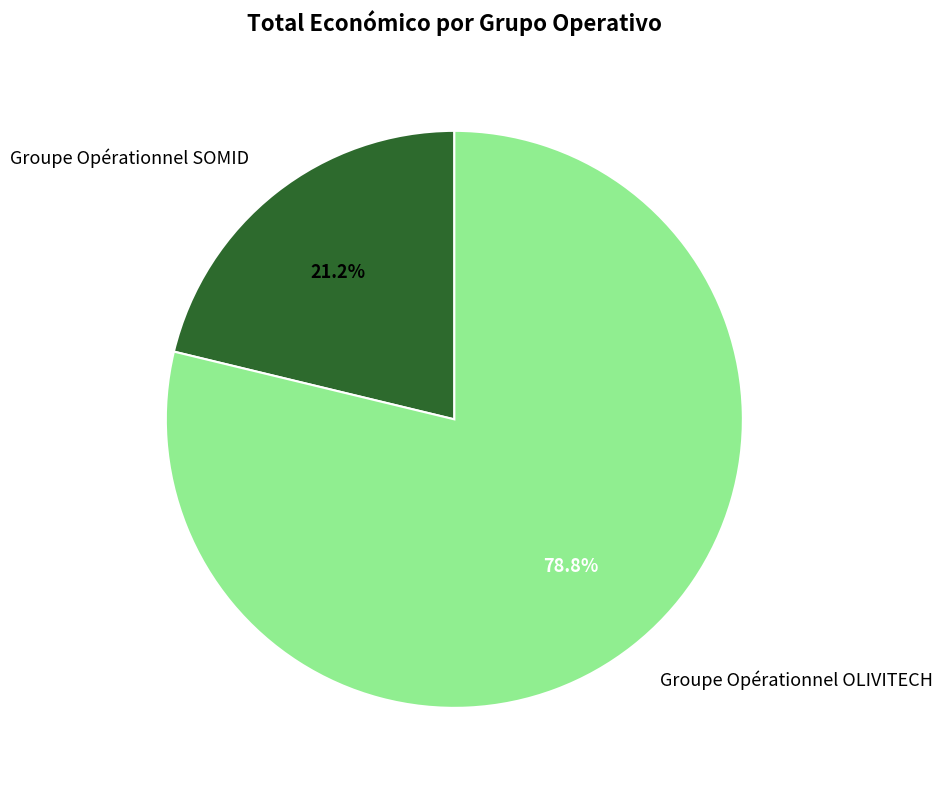

How many slices are in this pie chart?

2